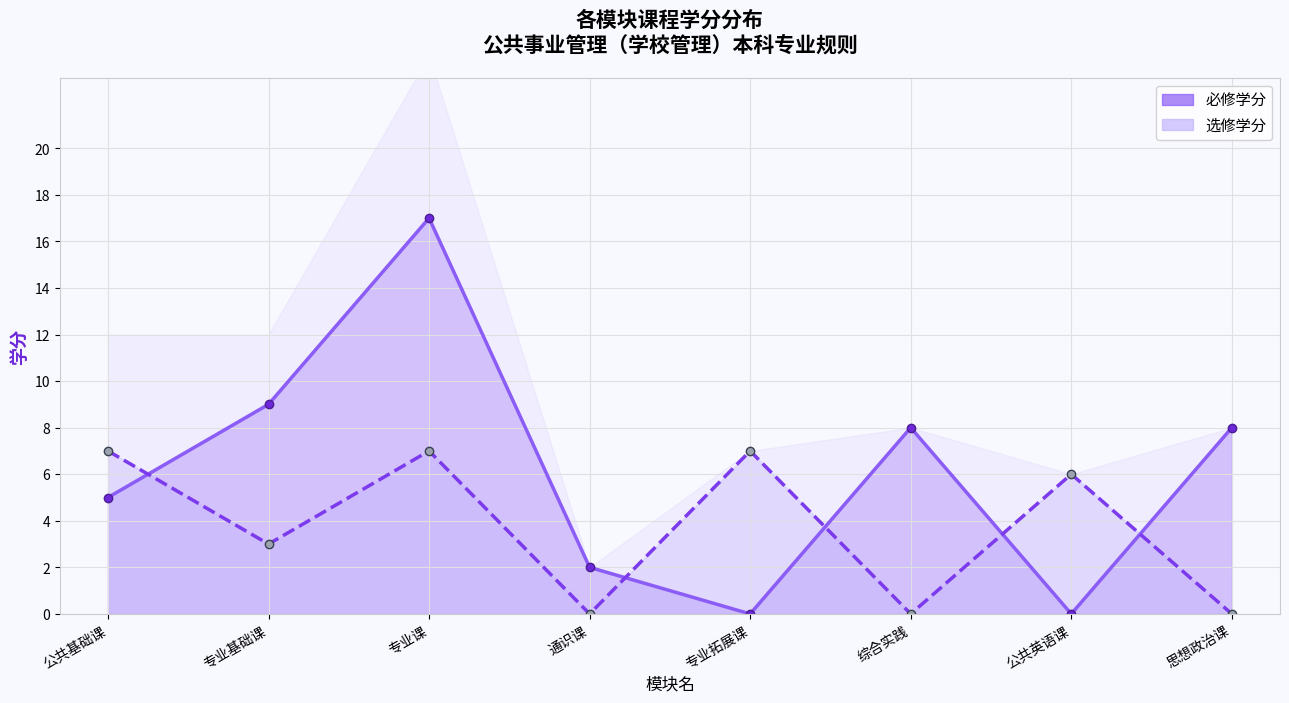

Count the number of data series in this chart.

2